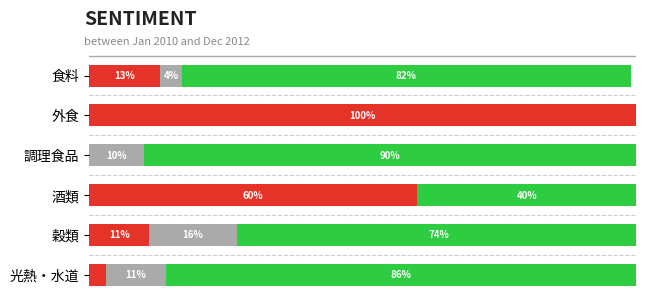

At which category is the sum across all series the highest?

穀類